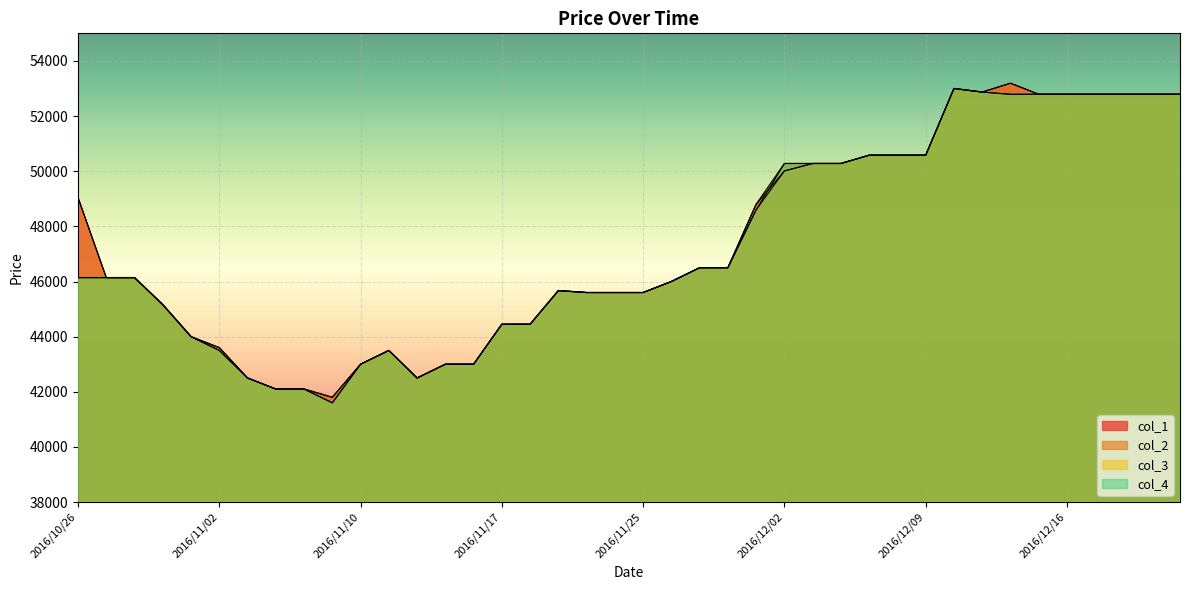

True or false: col_1 and col_2 cross at least once.

False